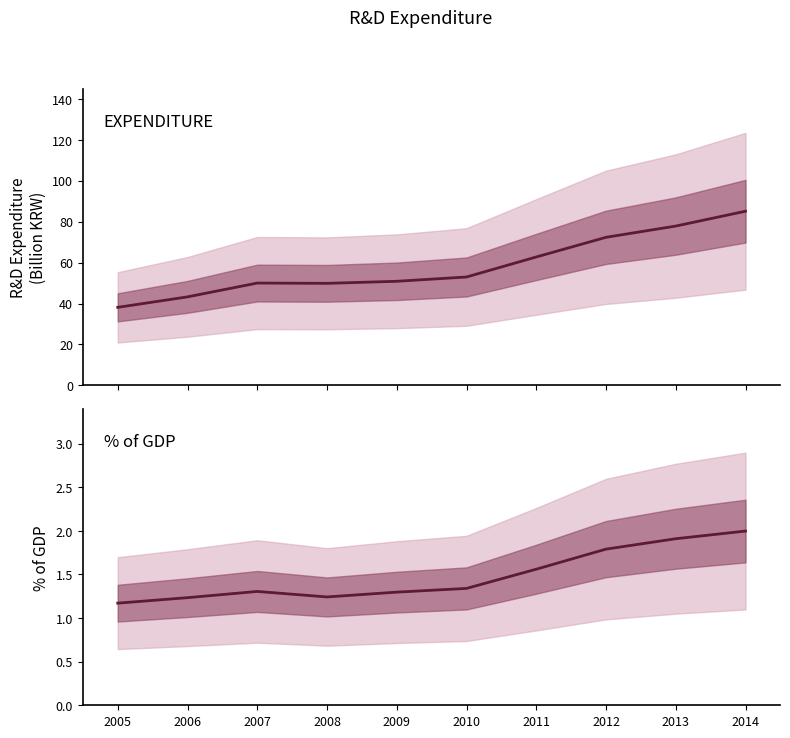

At which category is the sum across all series the highest?

2014